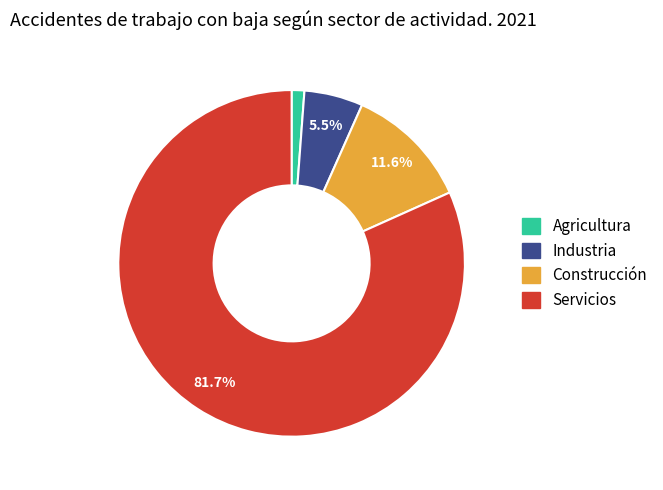

Rank the categories by value from lowest to highest.

Agricultura, Industria, Construcción, Servicios